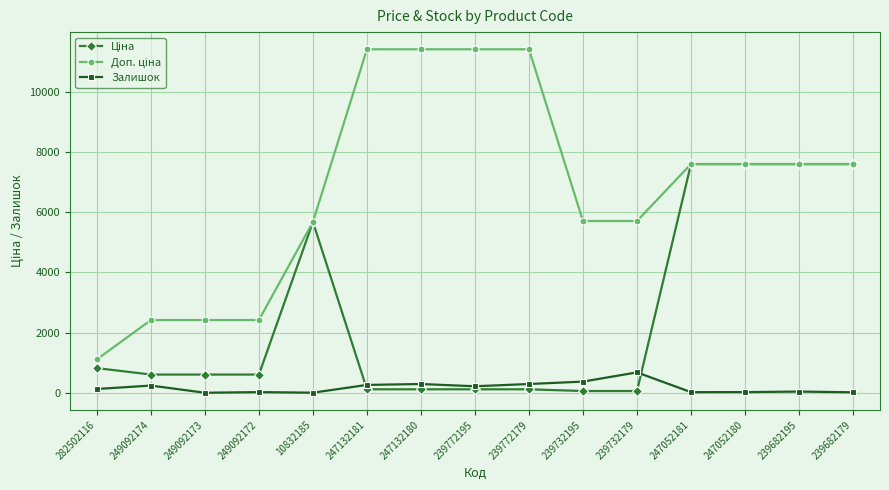

The Залишок series shows 676.0 at 239732179. True or false?

True